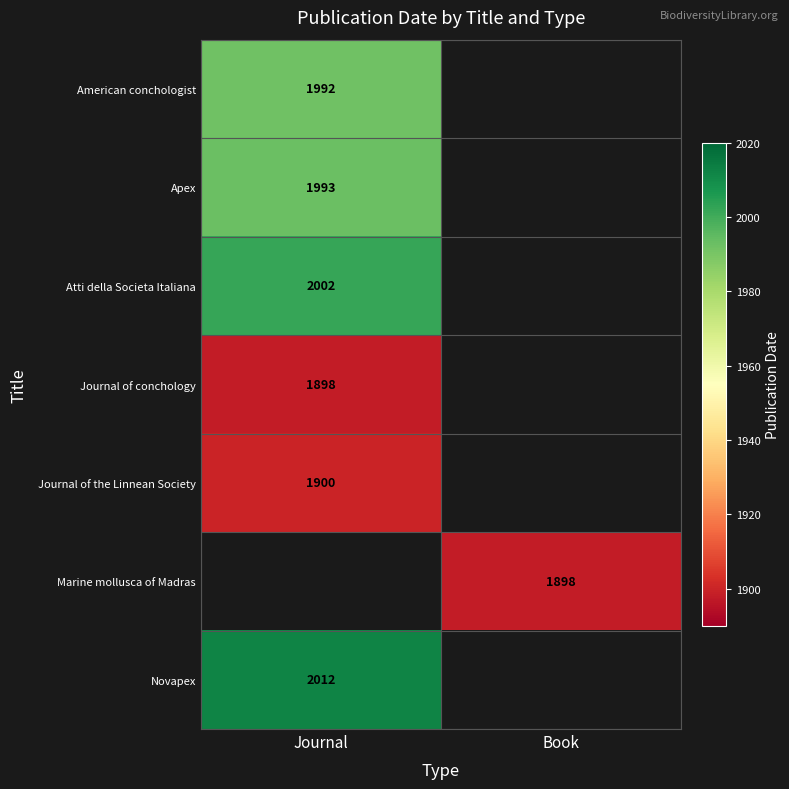

Is the value of Apex at Journal greater than the value of Marine mollusca of Madras at Book?

Yes